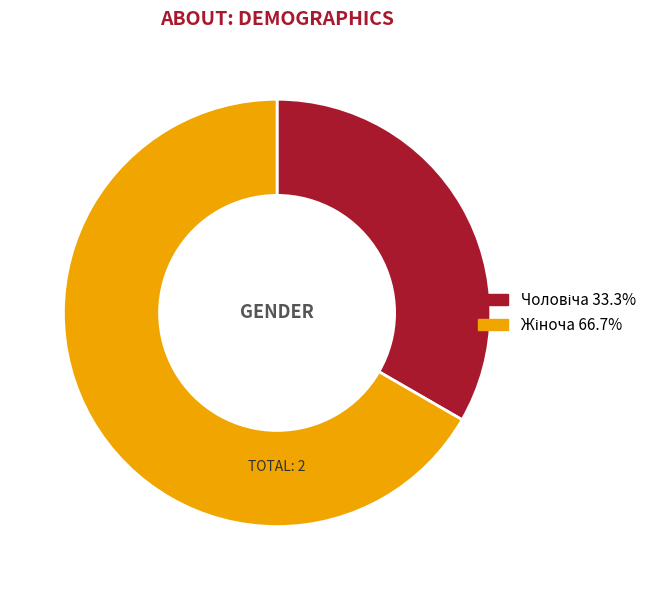

Is there a majority slice in this chart?

Yes